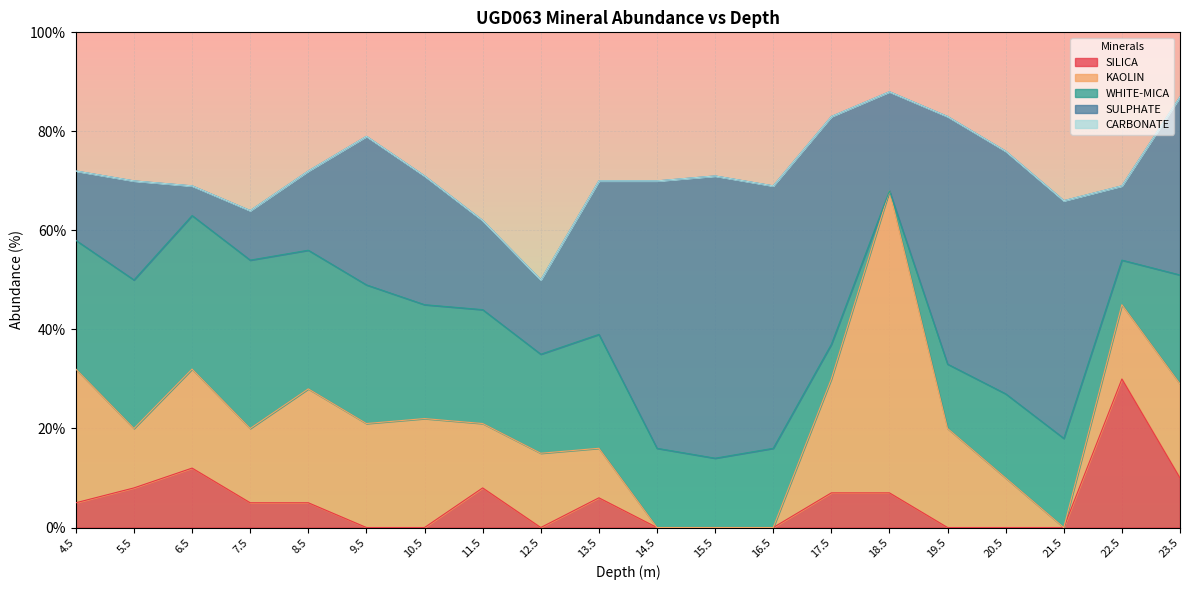

What is the sum of all SULPHATE values?

614